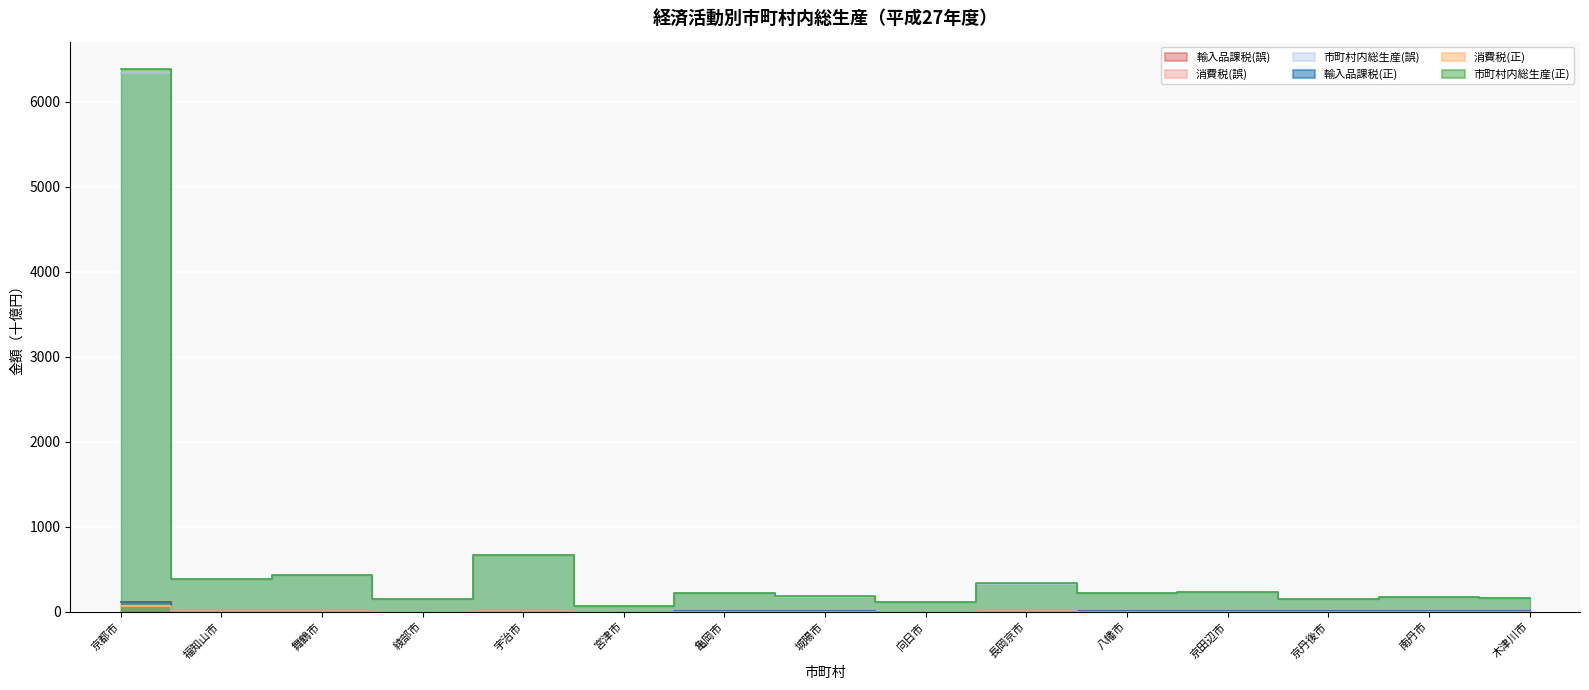

Rank the series by their maximum value, from highest to lowest.

市町村内総生産(正), 市町村内総生産(誤), 輸入品課税(正), 輸入品課税(誤), 消費税(正), 消費税(誤)